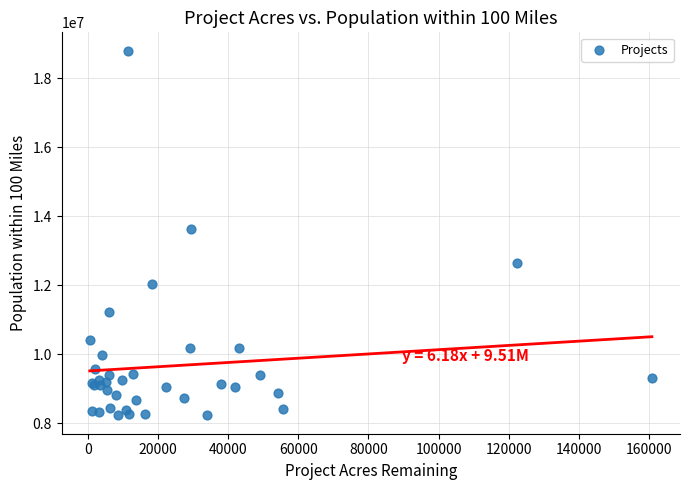

What Y value in the scatter plot is closest to 13512724?

13629761.8